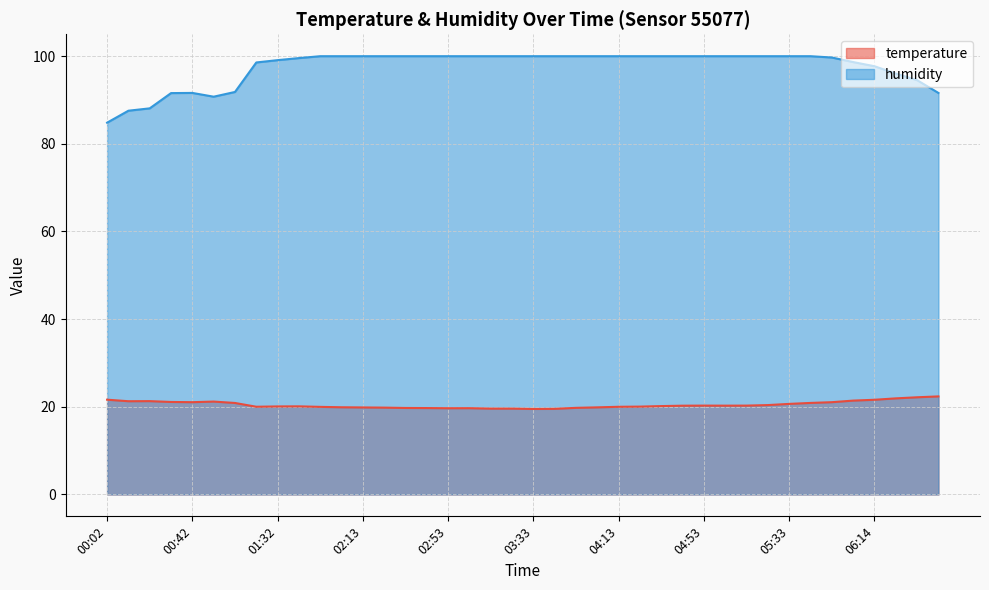

True or false: temperature and humidity intersect in this chart.

False